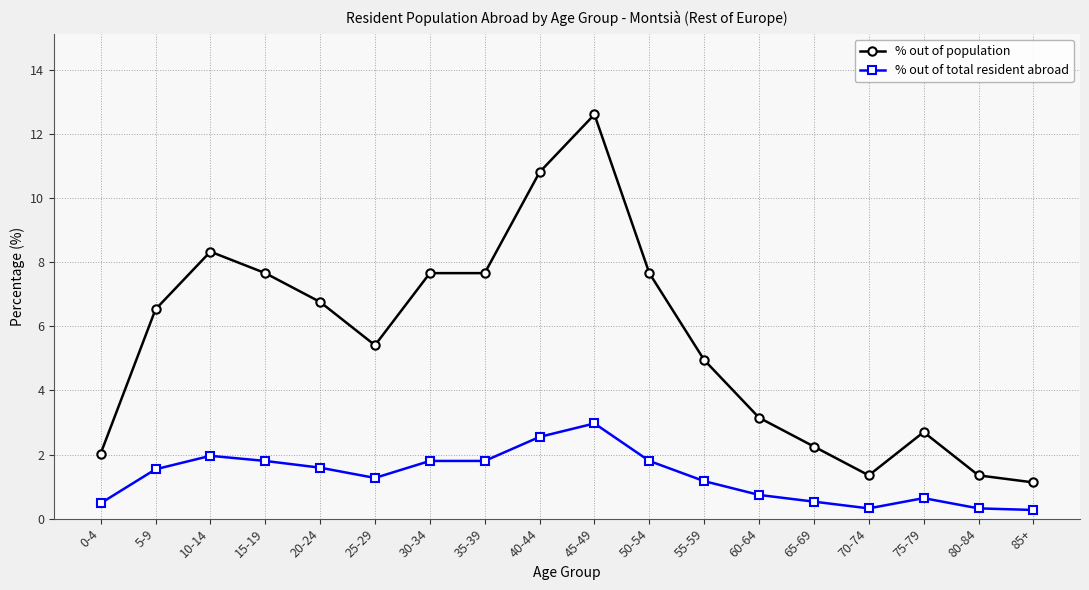

Which series has the largest total across all categories?

% out of population